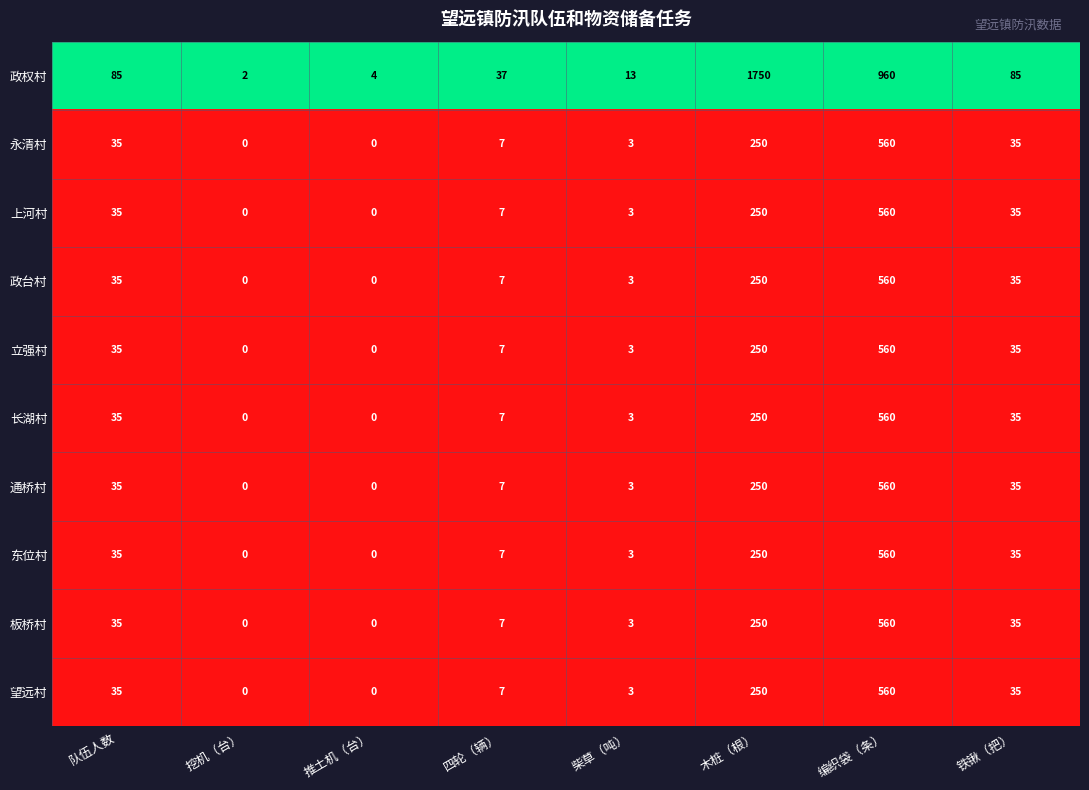

What value does the 政台村 series have at 编织袋（条）, to the nearest 50?

550